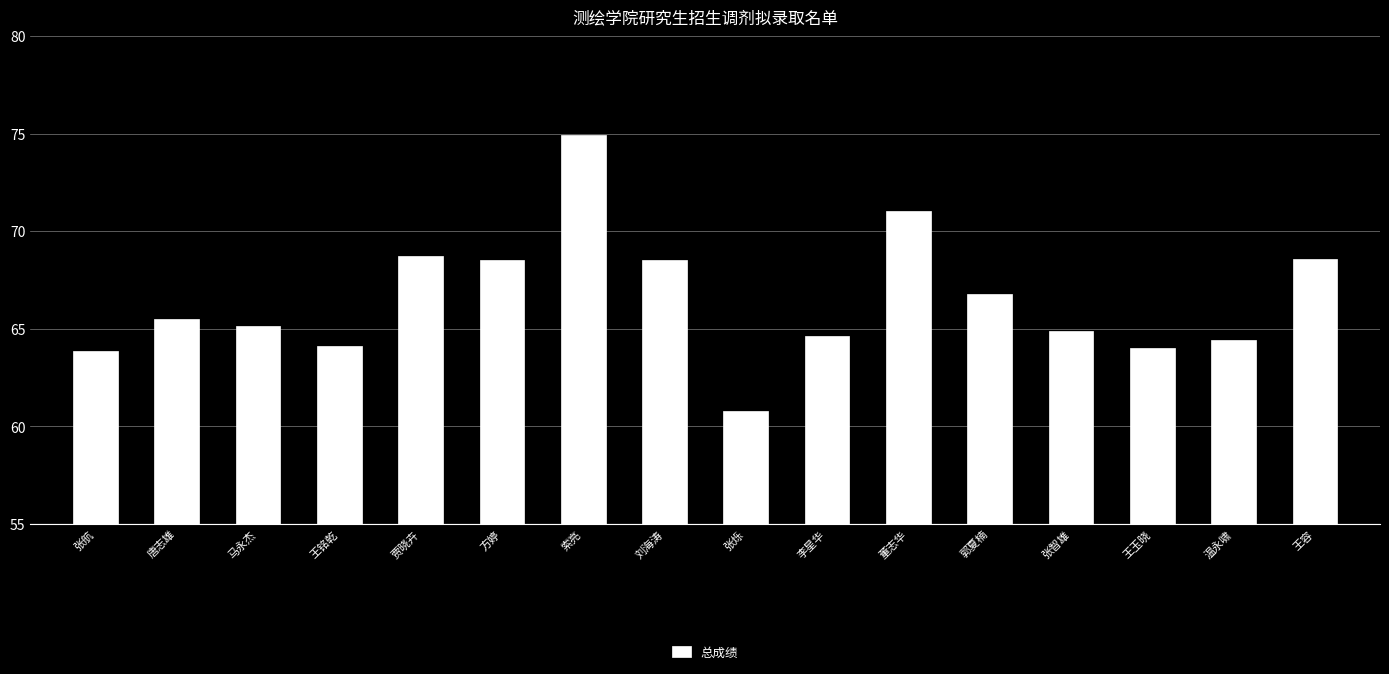

What is the average value?

66.5